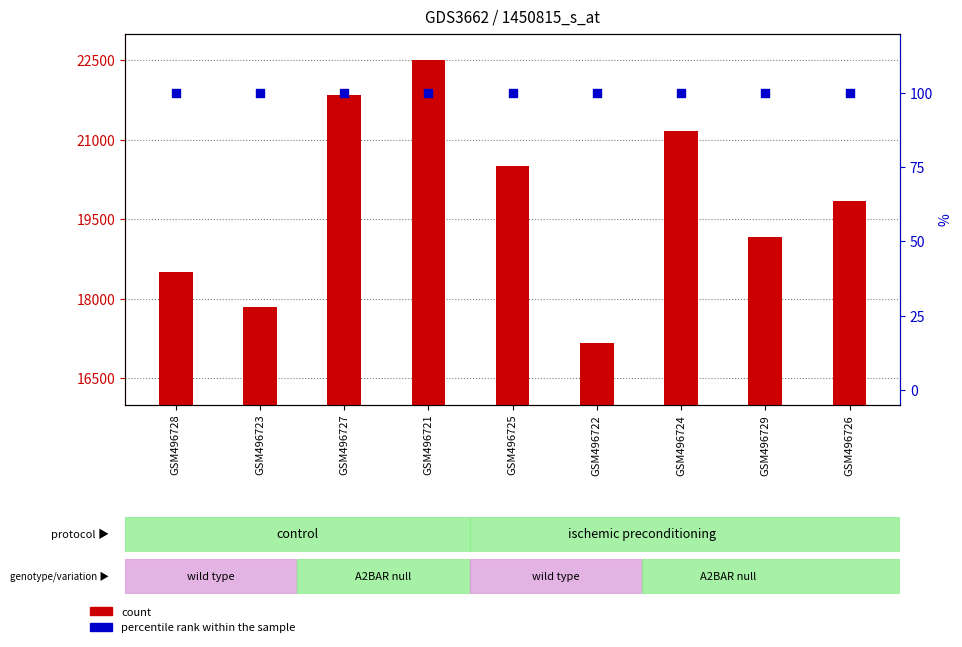

Which series has the largest Y range (max minus min)?

count